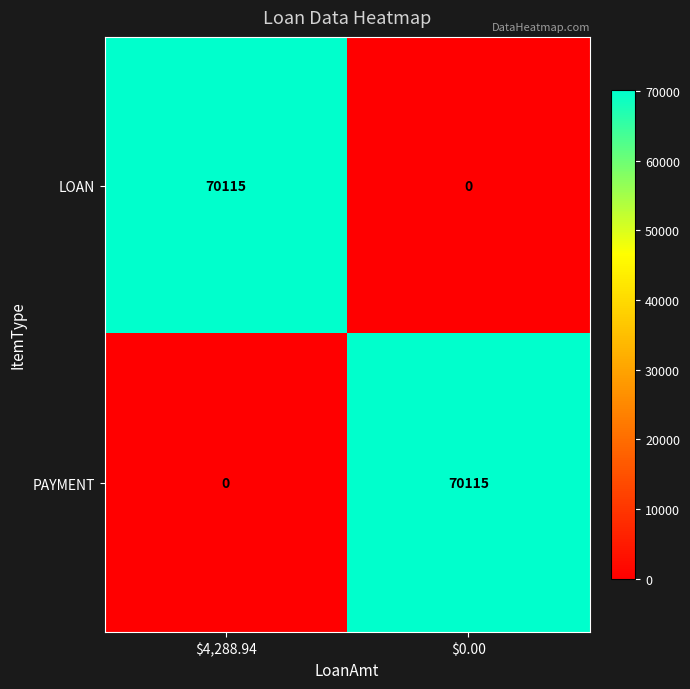

What is the total value across all series at $0.00?

70115